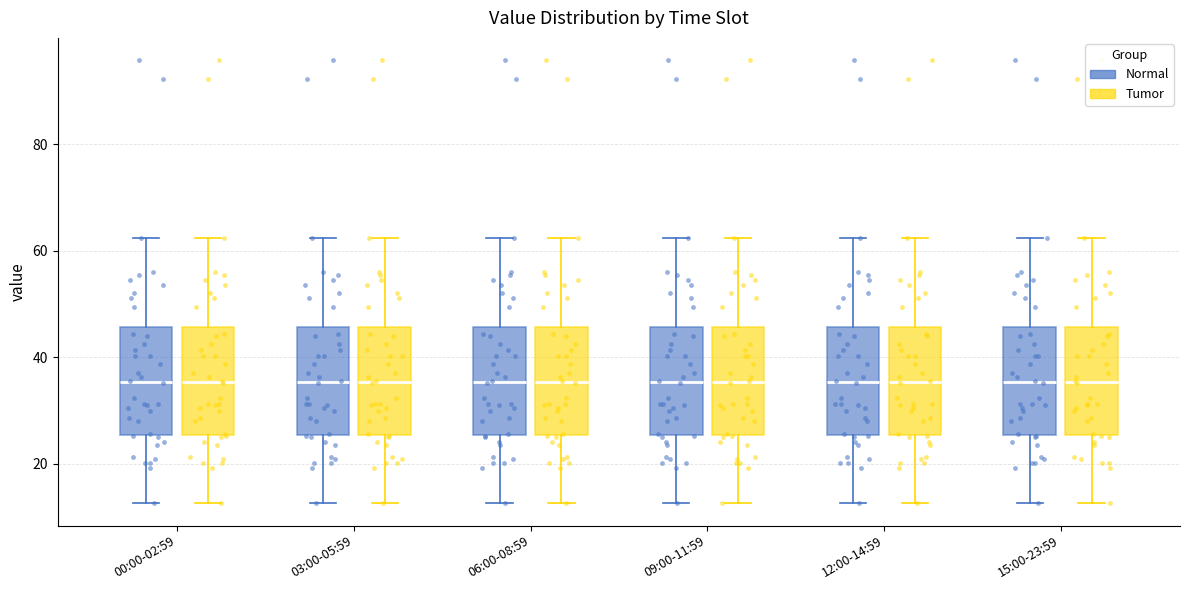

Reading left to right, transcribe this box plot: for each box, give where its median line is, the range the box spans, and where its two whiskers end, as read against the y-axis. The values are not printed on the chart, so give them approximately, as read against the axis.

00:00-02:59 (Normal): median 36, box 26 to 46, whiskers 12 to 62
00:00-02:59 (Tumor): median 36, box 26 to 46, whiskers 12 to 62
03:00-05:59 (Normal): median 36, box 26 to 46, whiskers 12 to 62
03:00-05:59 (Tumor): median 36, box 26 to 46, whiskers 12 to 62
06:00-08:59 (Normal): median 36, box 26 to 46, whiskers 12 to 62
06:00-08:59 (Tumor): median 36, box 26 to 46, whiskers 12 to 62
09:00-11:59 (Normal): median 36, box 26 to 46, whiskers 12 to 62
09:00-11:59 (Tumor): median 36, box 26 to 46, whiskers 12 to 62
12:00-14:59 (Normal): median 36, box 26 to 46, whiskers 12 to 62
12:00-14:59 (Tumor): median 36, box 26 to 46, whiskers 12 to 62
15:00-23:59 (Normal): median 36, box 26 to 46, whiskers 12 to 62
15:00-23:59 (Tumor): median 36, box 26 to 46, whiskers 12 to 62